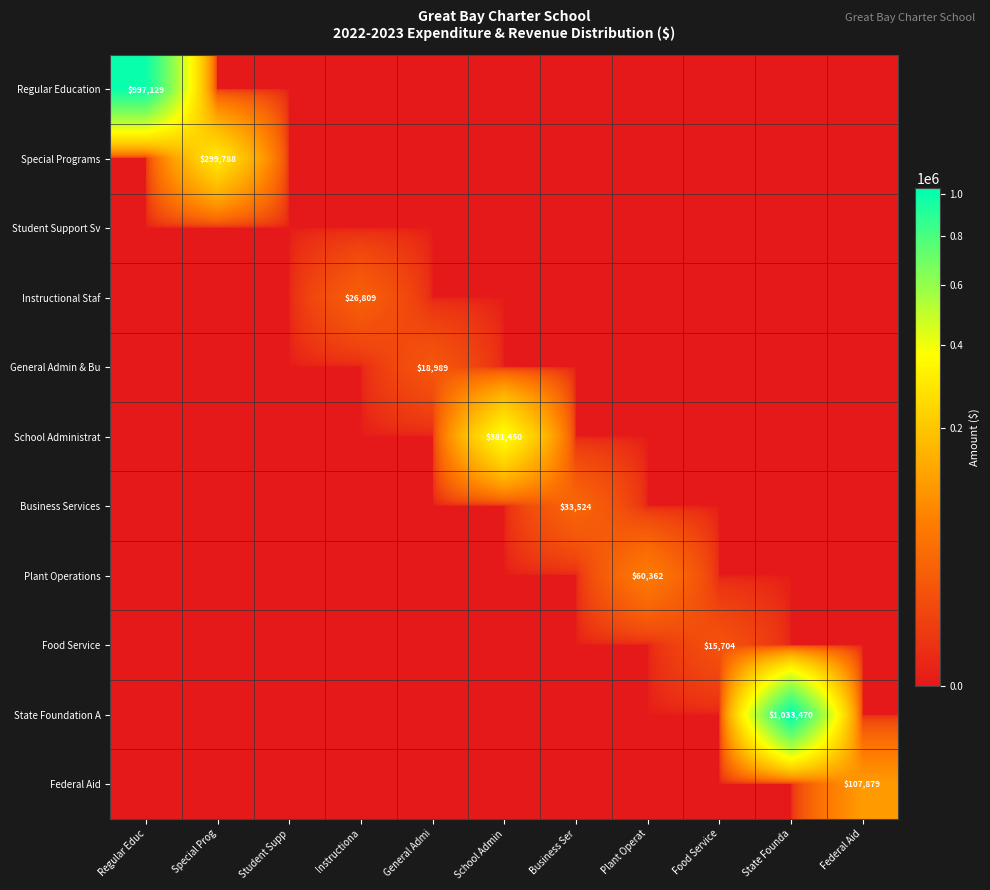

What is the difference between the maximum and minimum values in the Regular Education series?

997129